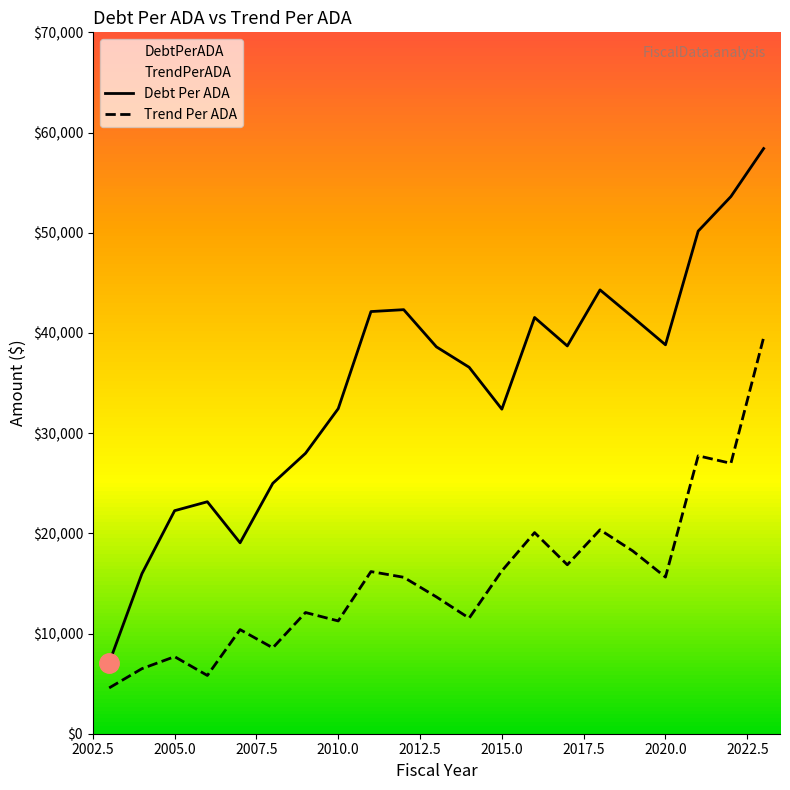

Reading left to right, extract all data points from this chart.

DebtPerADA: 7083.0	15968.4	22259.5	23150.1	19053.7	24988.5	27987.2	32444.2	42132.3	42321.3	38610.4	36572.9	32391.1	41542.2	38701.7	44294.3	41573.2	38815.8	50162.9	53612.3	58400.6
TrendPerADA: 4572.4	6491.6	7689.6	5814.3	10391.5	8570.5	12096.8	11255.6	16181.5	15613.7	13653.9	11534.6	16253.5	20071.1	16860.1	20351.9	18241.4	15632.1	27736.0	26986.8	39537.3